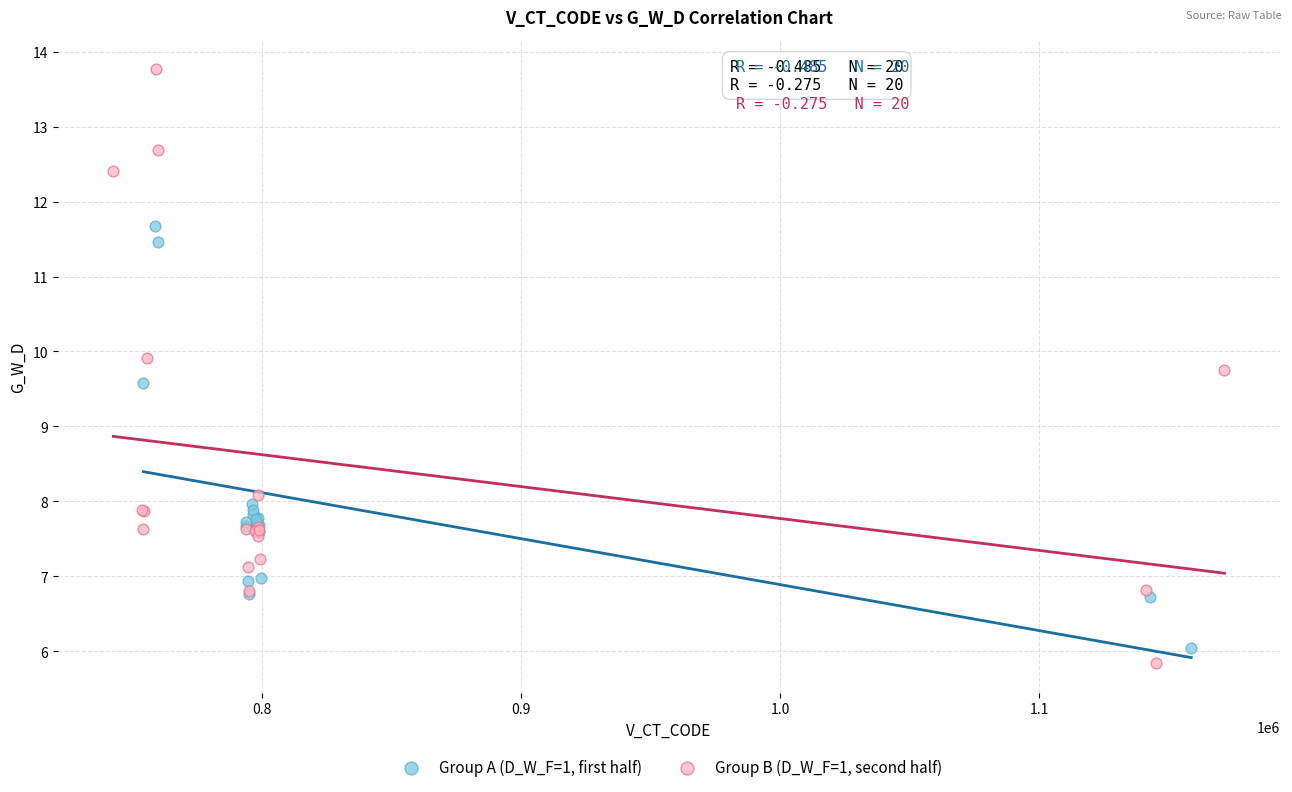

Which series reaches the maximum Y coordinate?

Group B (D_W_F=1, second half)